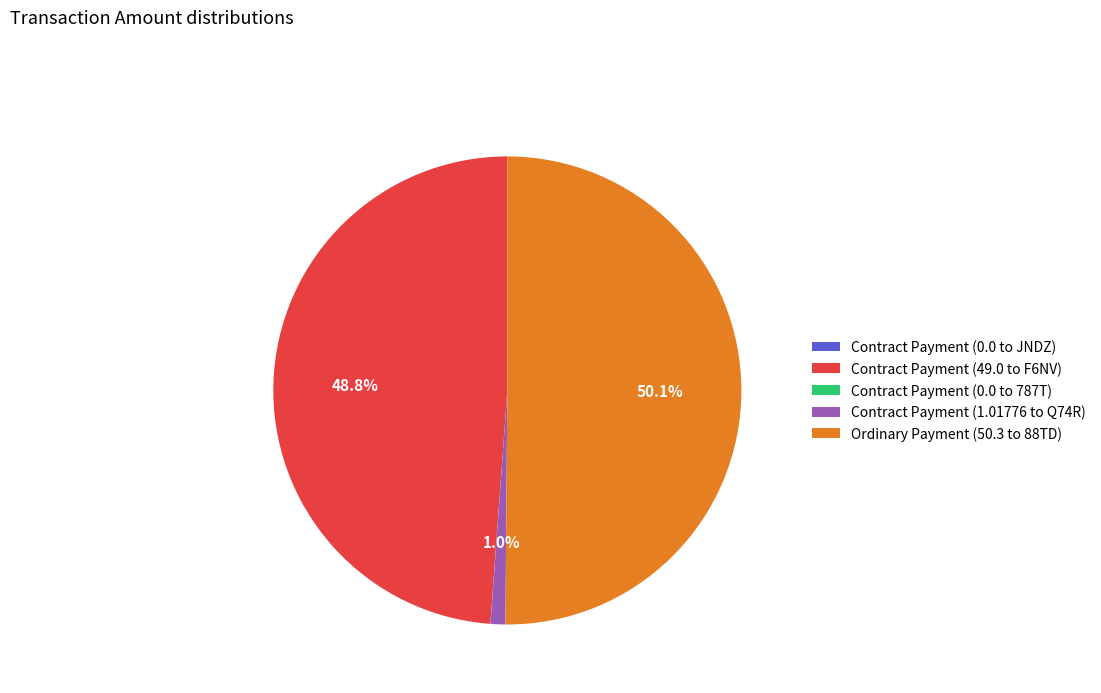

Does Contract Payment (49.0 to F6NV) represent more than half of the total?

No